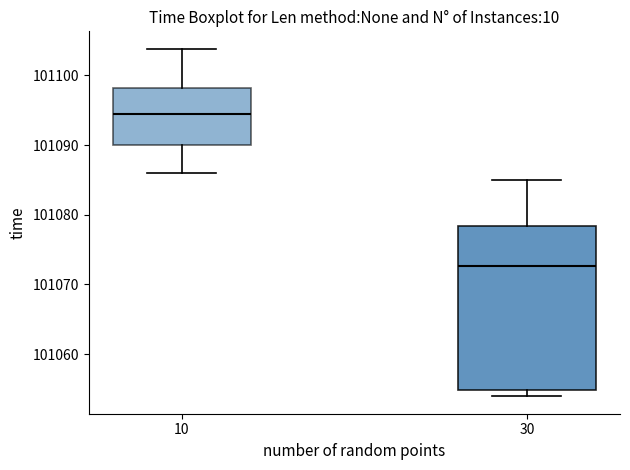

Reading left to right, read every box against the y-axis: the position of its median line, the range the box covers, and the ends of its whiskers. The values are not printed on the chart, so give them approximately, as read against the axis.

10: median 101094, box 101090 to 101098, whiskers 101086 to 101104
30: median 101073, box 101055 to 101078, whiskers 101054 to 101085